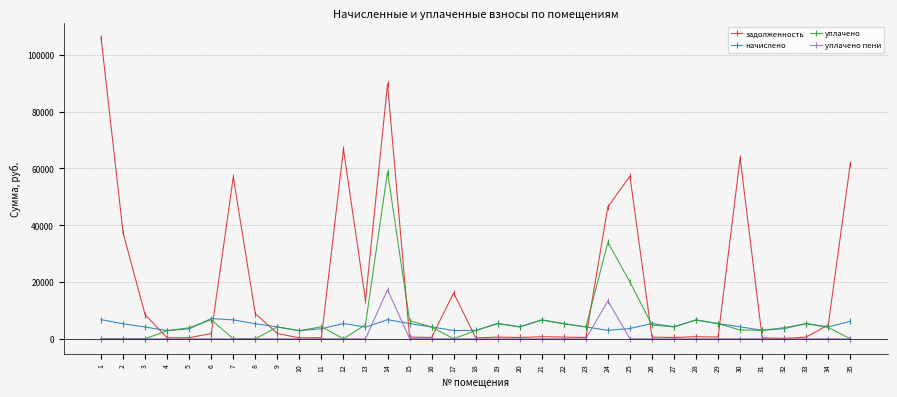

At which category does задолженность reach its first local peak?

7